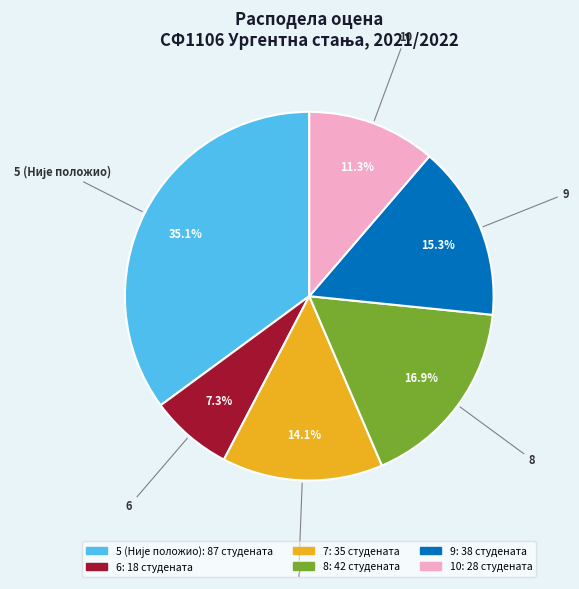

What percentage is NOT represented by 6?

92.7%